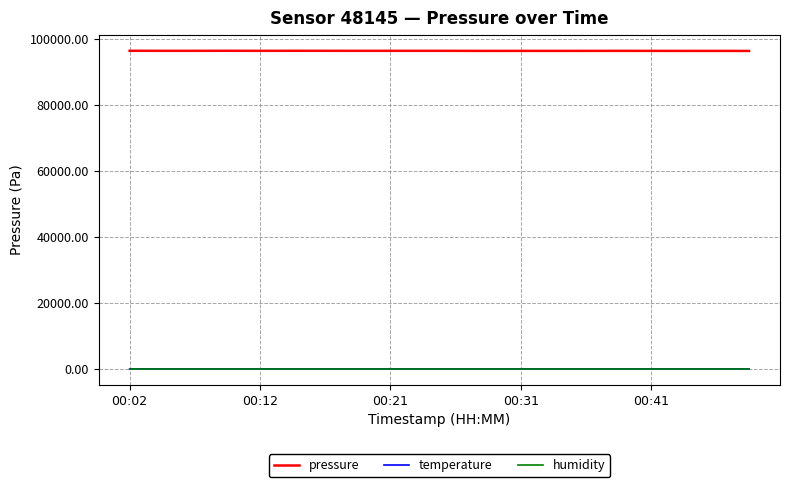

True or false: pressure and humidity intersect in this chart.

False